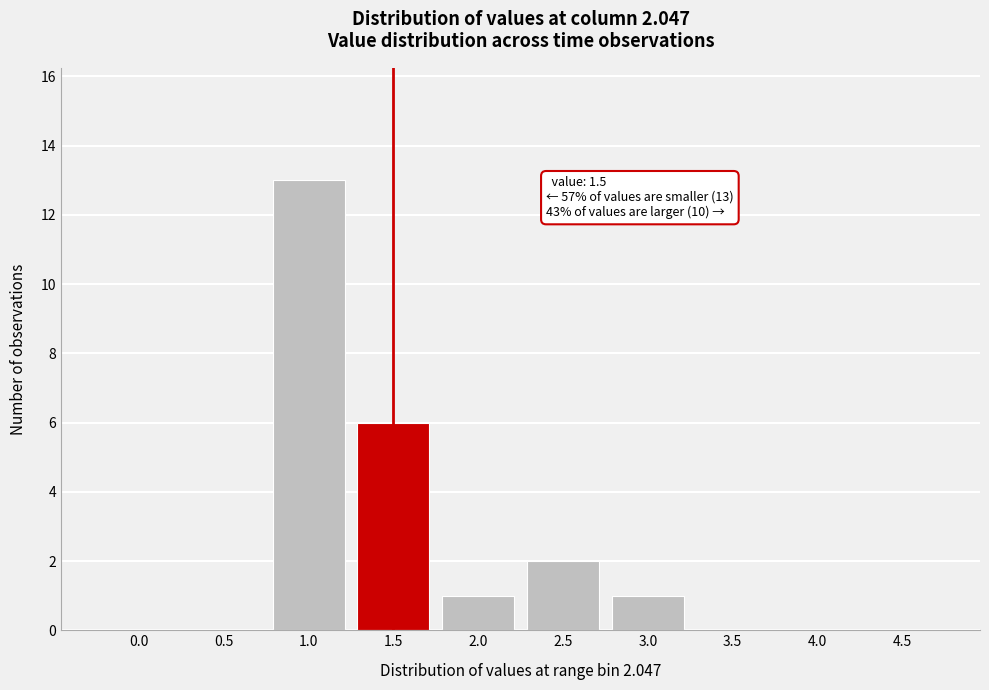

Reading right to left, extract all data points from this chart.

4.5=0	4.0=0	3.5=0	3.0=1	2.5=2	2.0=1	1.5=6	1.0=13	0.5=0	0.0=0